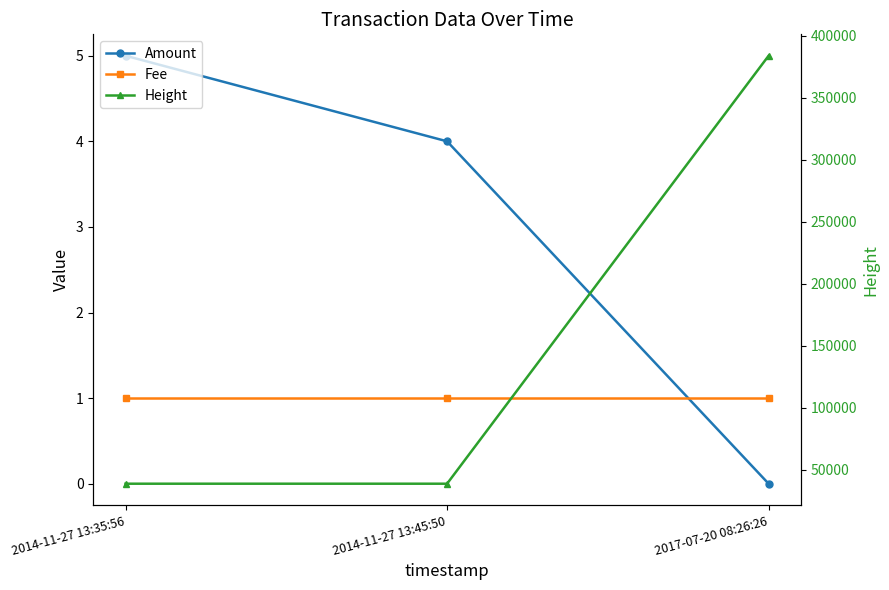

At which category is the sum across all series the highest?

2017-07-20 08:26:26